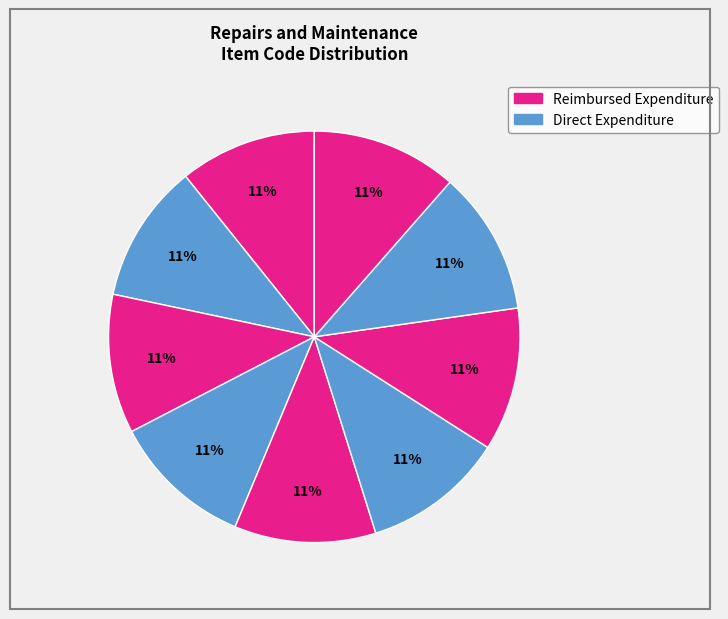

To the nearest percent, what is the average slice percentage?

11%